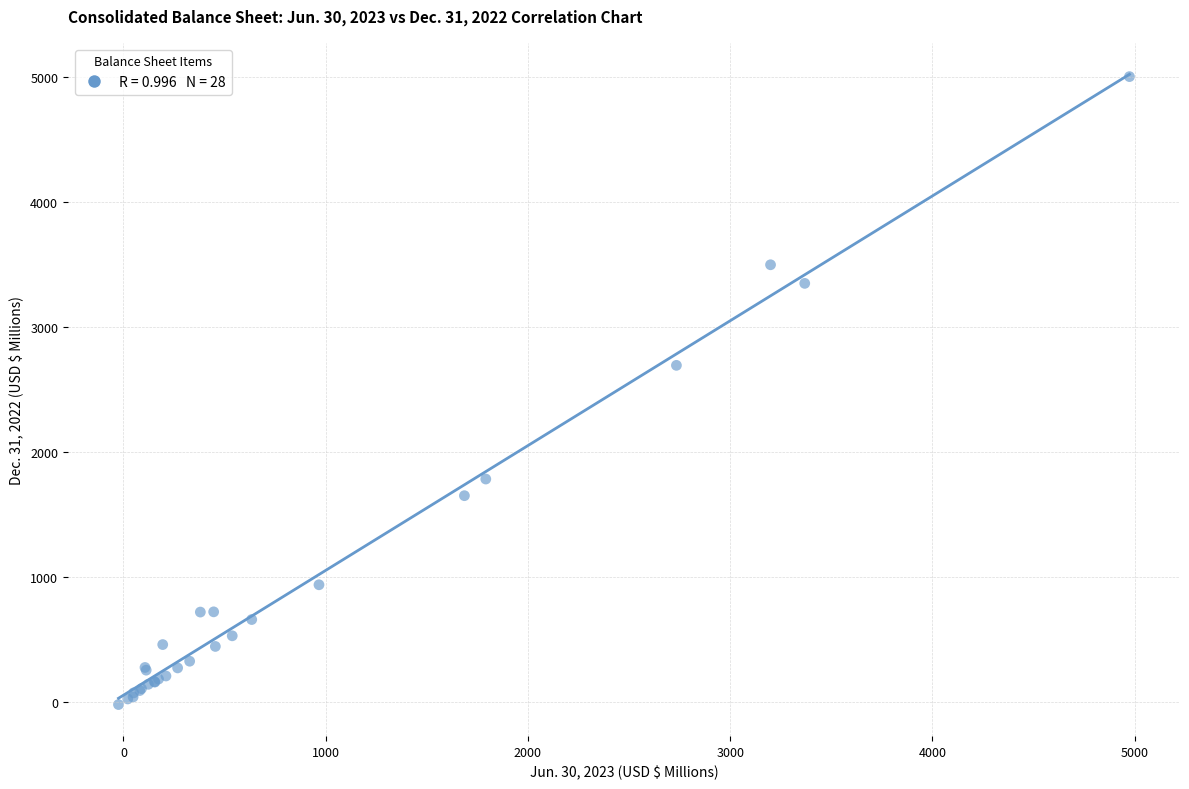

What Y value in the scatter plot is closest to 2489?

2691.9